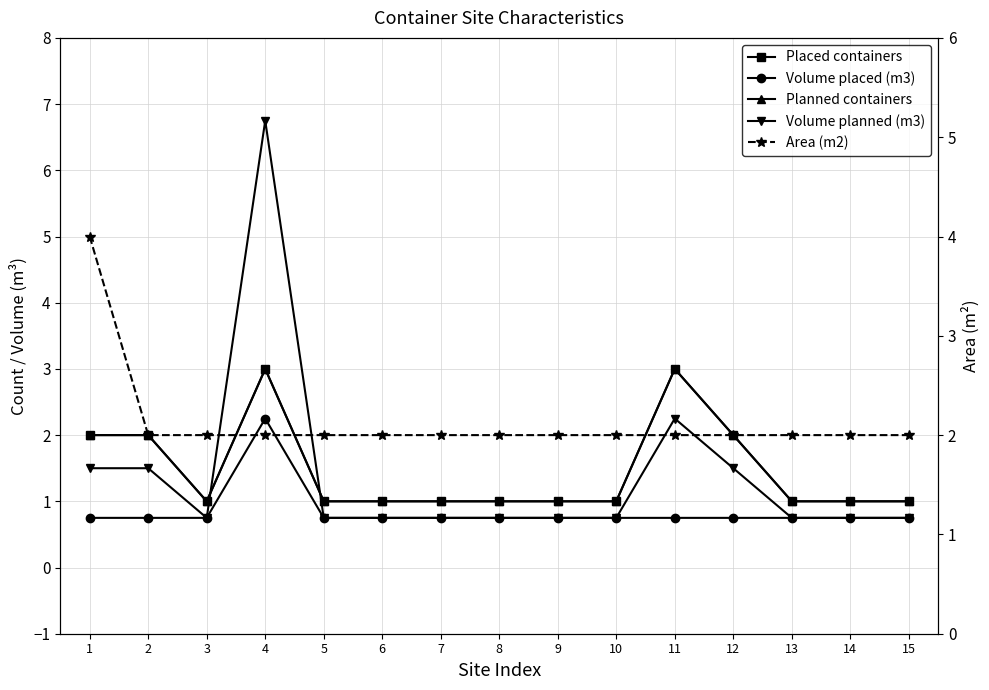

Which series has the widest spread of values?

Volume planned (m3)